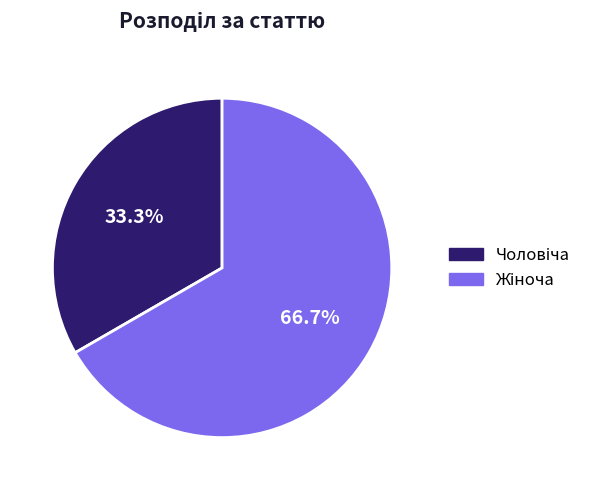

Is there a majority slice in this chart?

Yes